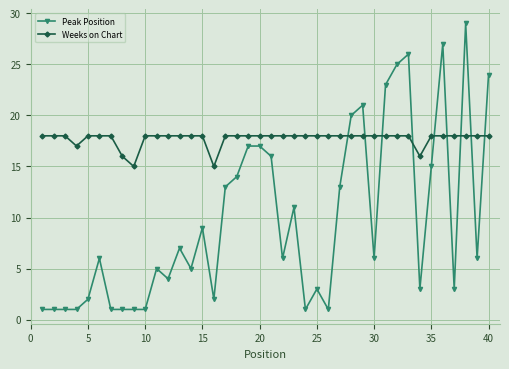

What is the value of the Weeks on Chart point at the 30th from the left?

18